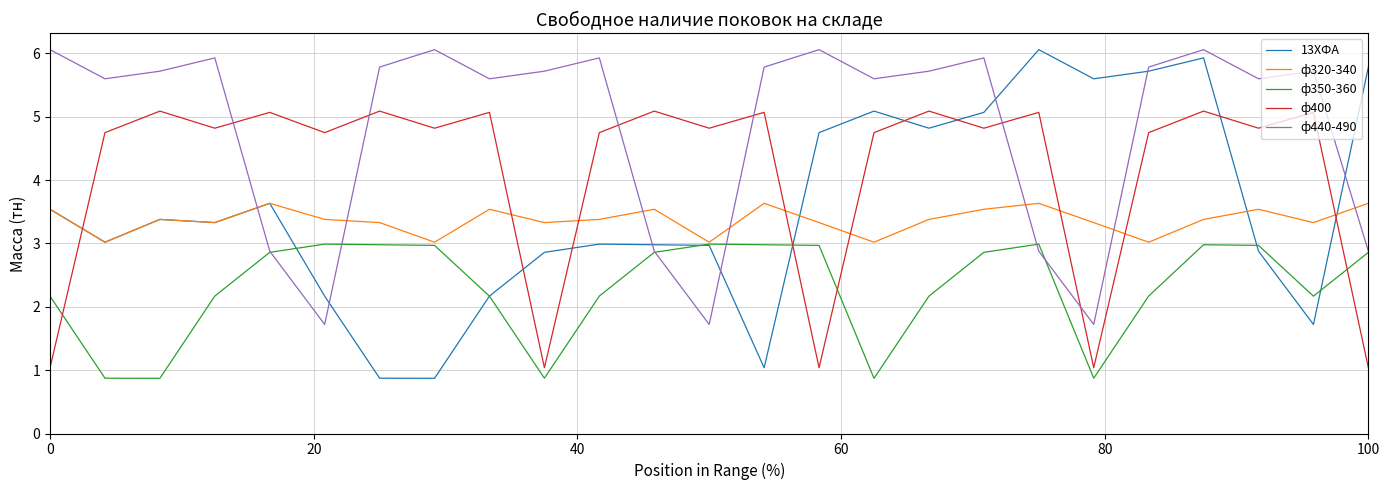

How many intersections are there between ф320-340 and ф440-490?

7